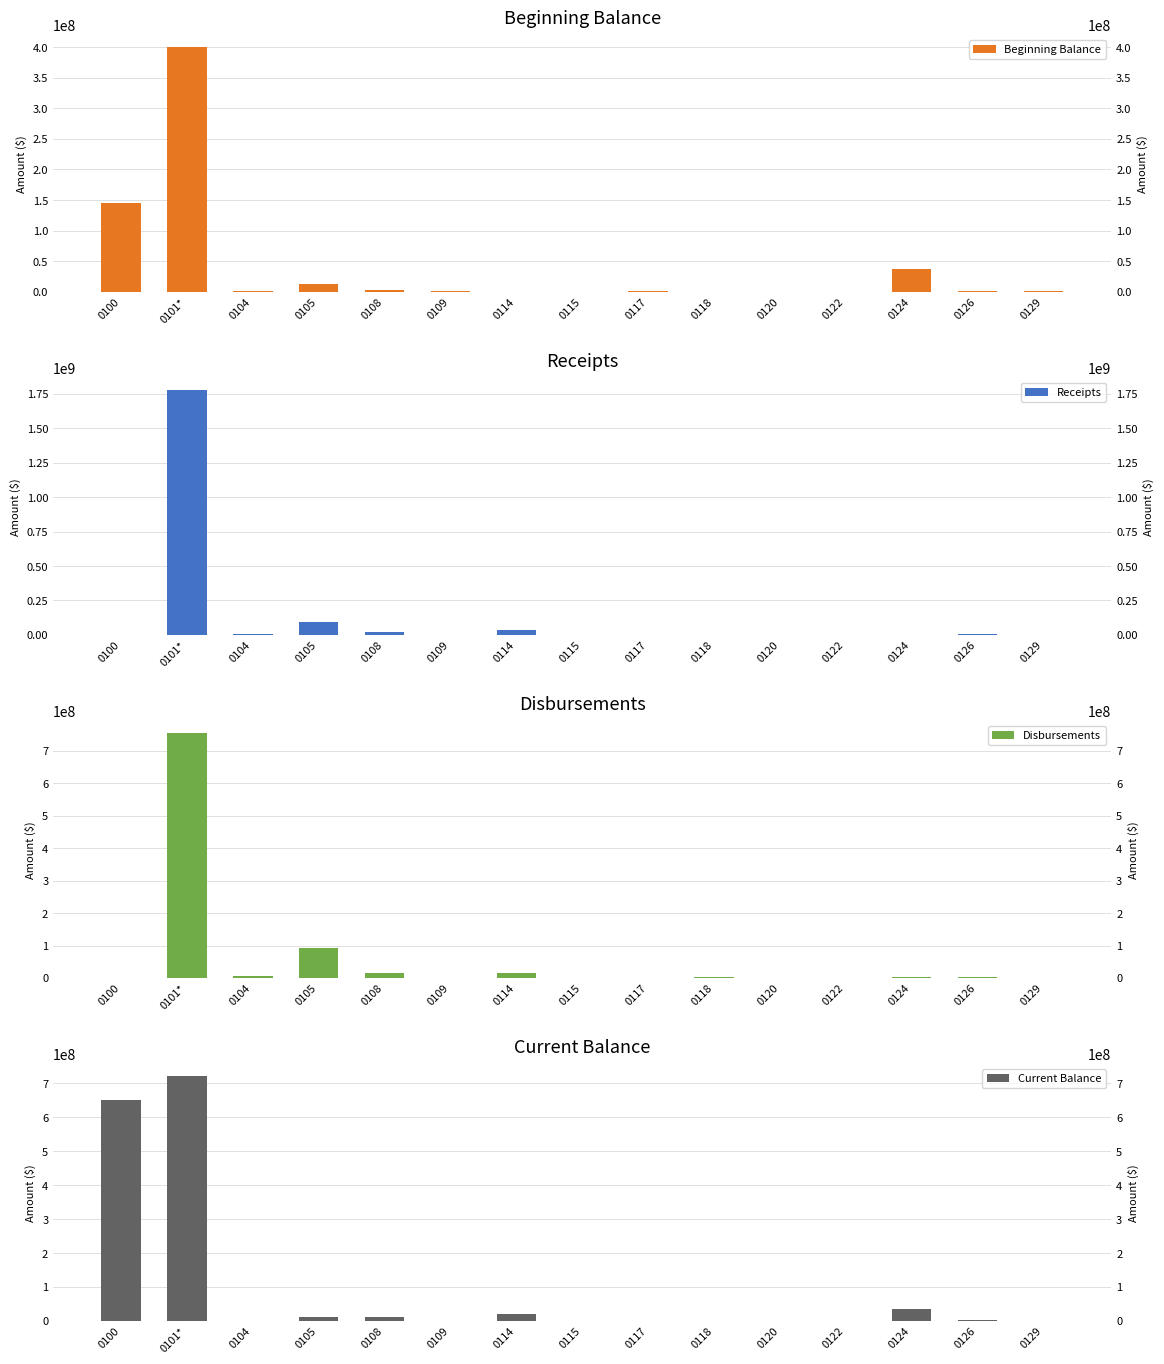

How many values in the Disbursements series exceed 1470573?

8